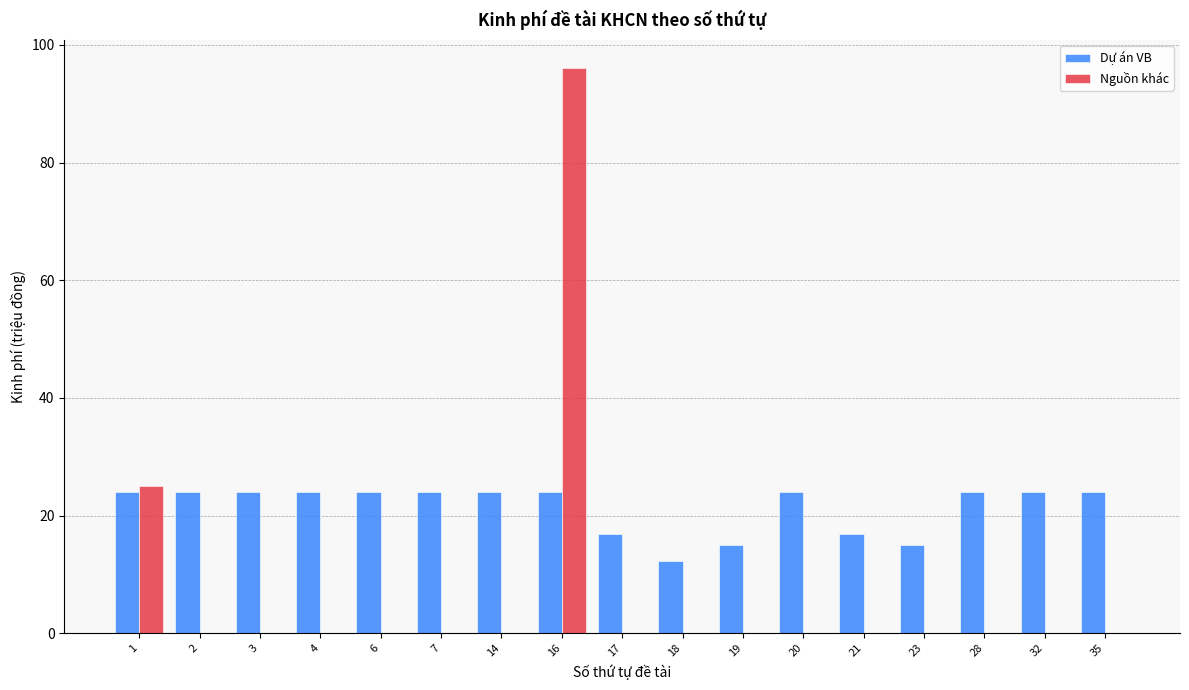

What is the total value across all series at 3?

24.0